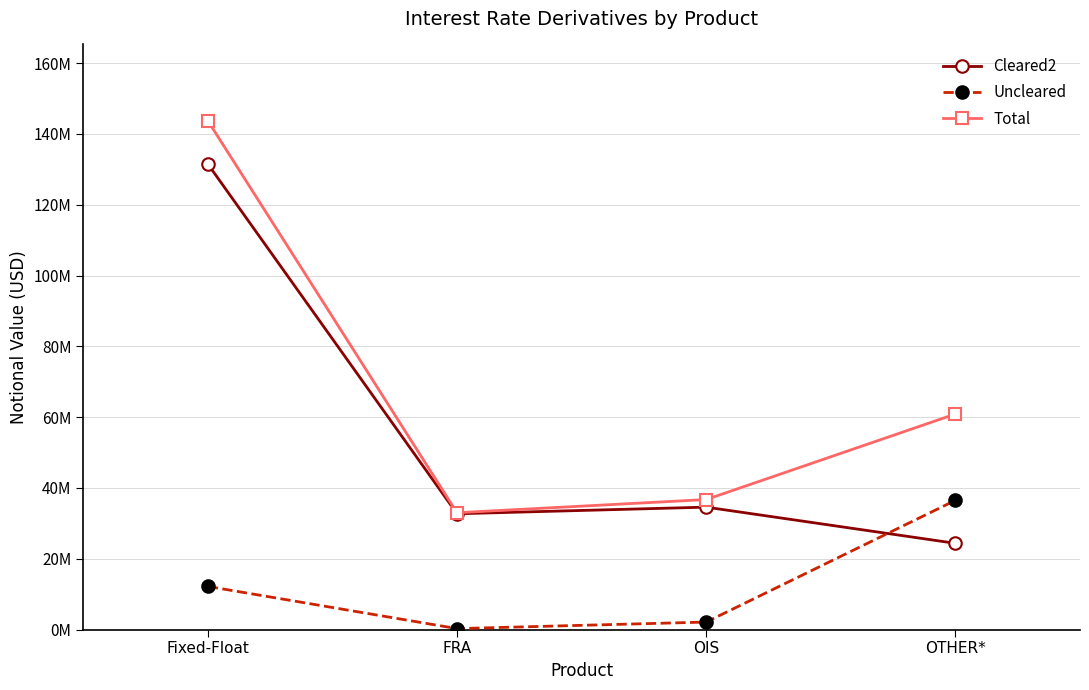

Which series has the widest spread of values?

Total